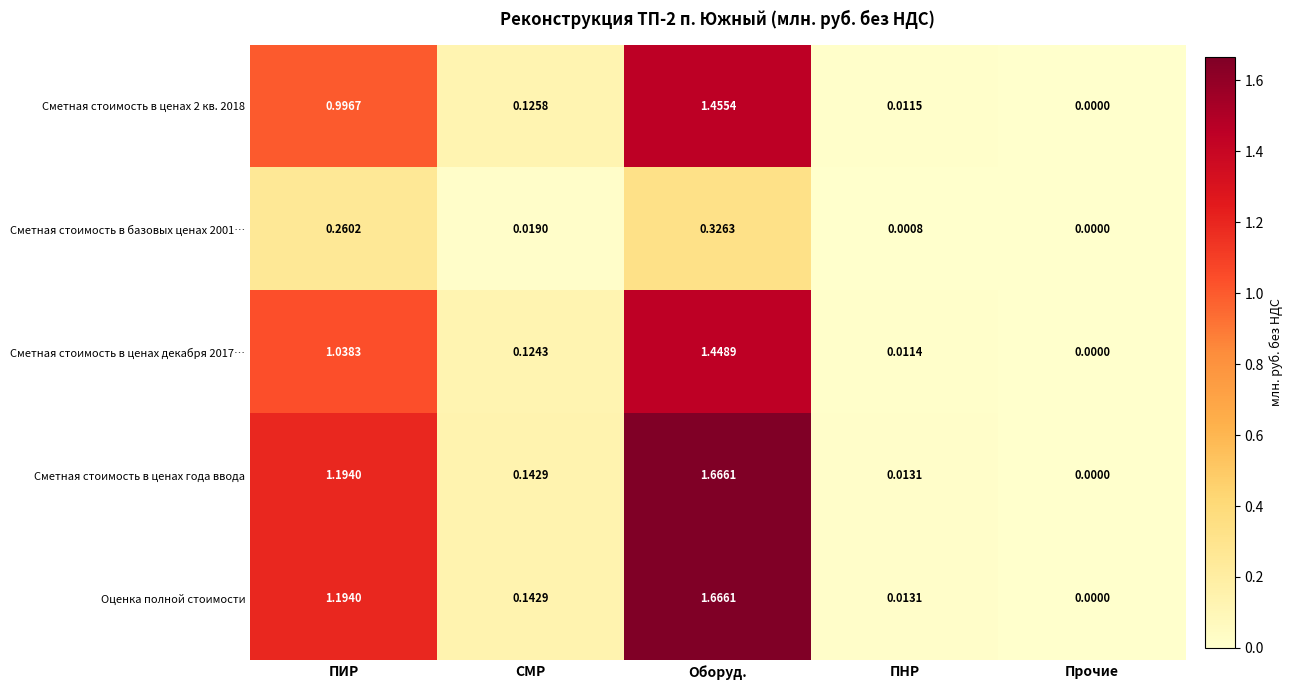

How many data points does each series have?

5